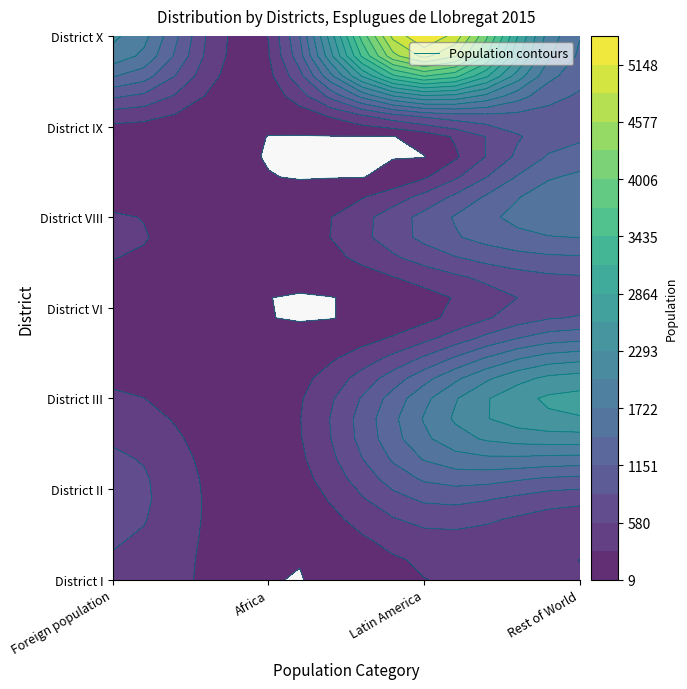

Which series has the largest range (max minus min)?

District X